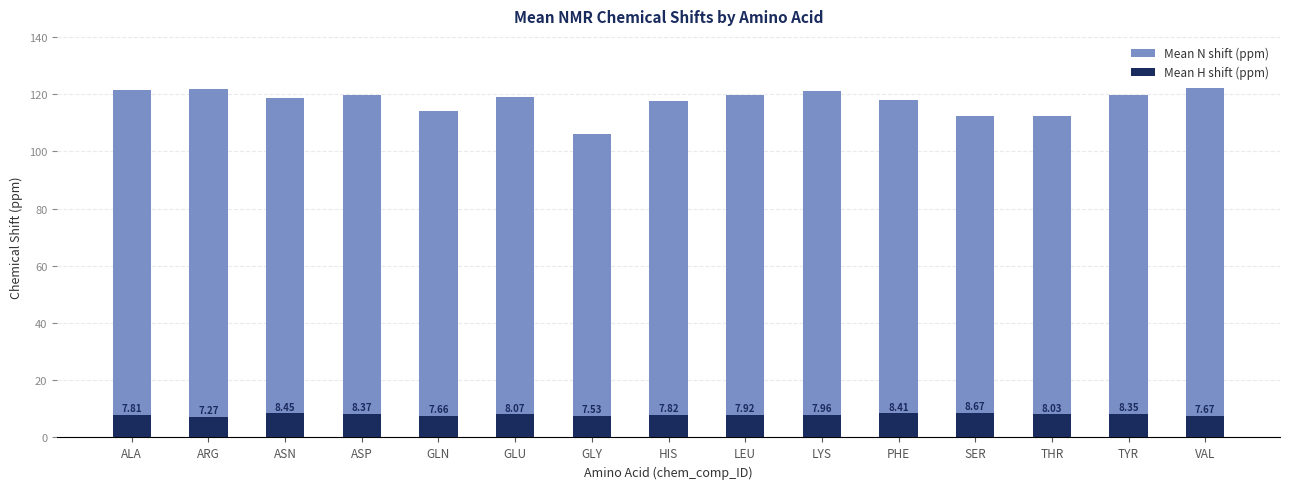

Reading left to right, list all the values displayed in this chart.

Mean N shift (ppm): 121.3	121.8	118.7	119.8	114.0	119.0	105.9	117.5	119.6	121.0	118.1	112.5	112.5	119.7	122.0
Mean H shift (ppm): 7.8	7.3	8.4	8.4	7.7	8.1	7.5	7.8	7.9	8.0	8.4	8.7	8.0	8.3	7.7